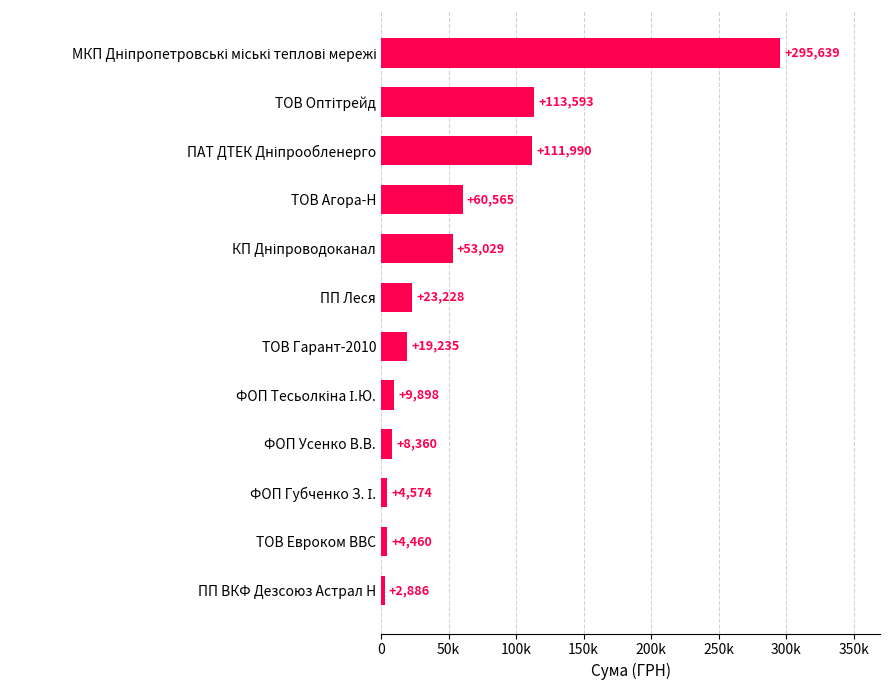

Are the bars horizontal?

Yes